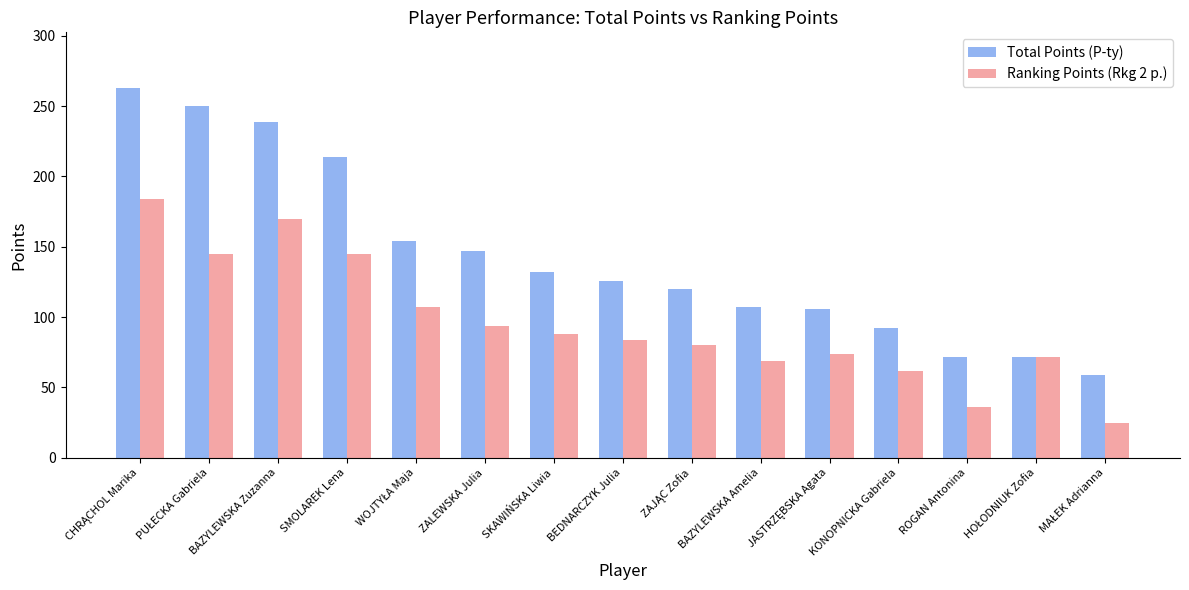

What is the sum of the Ranking Points (Rkg 2 p.) values at ROGAN Antonina and KONOPNICKA Gabriela?

98